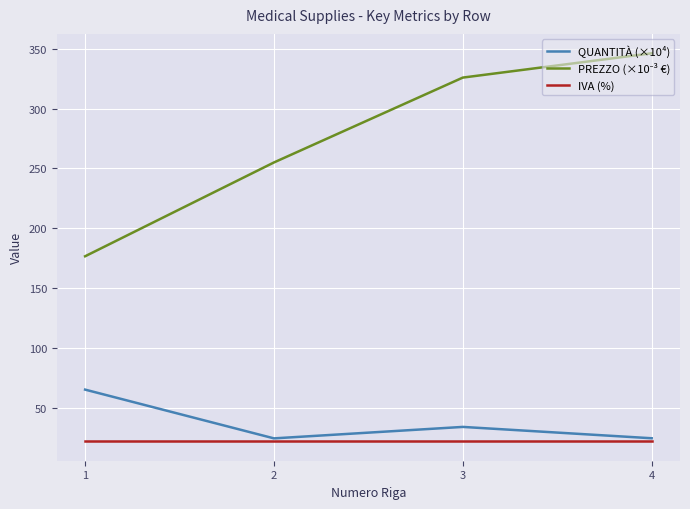

How many lines are shown in the chart?

3